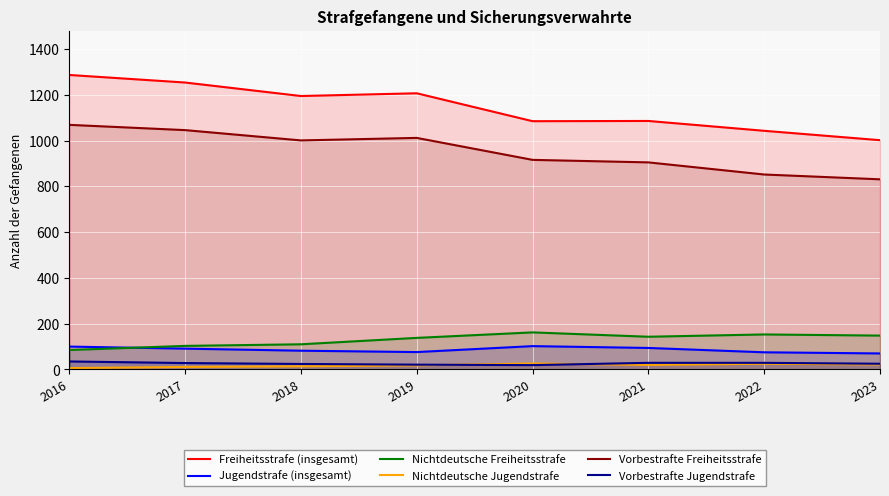

True or false: Jugendstrafe (insgesamt) has more than 0 interior local peaks.

True